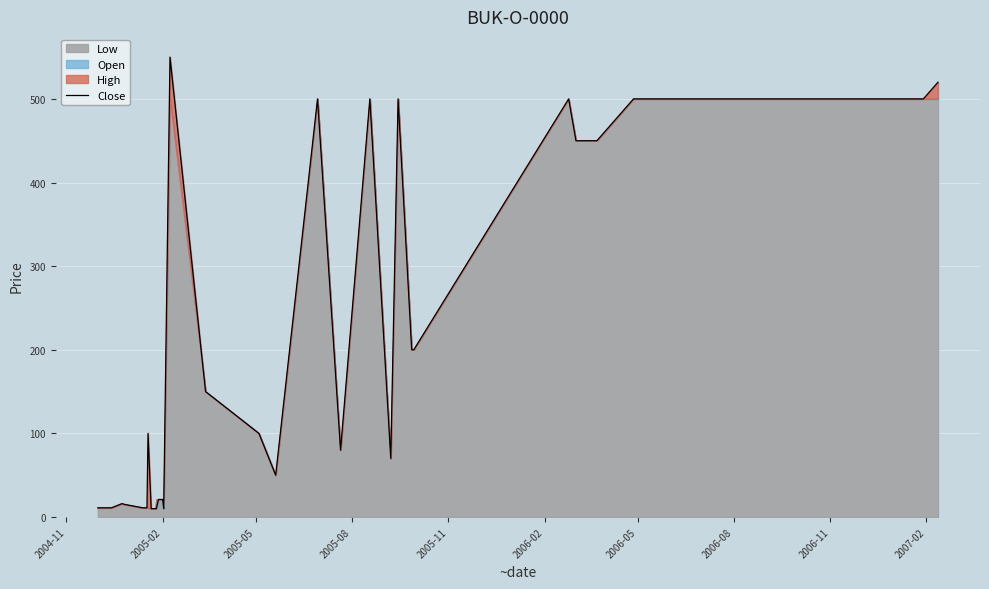

True or false: the data shows 12 at 2005-02.

False